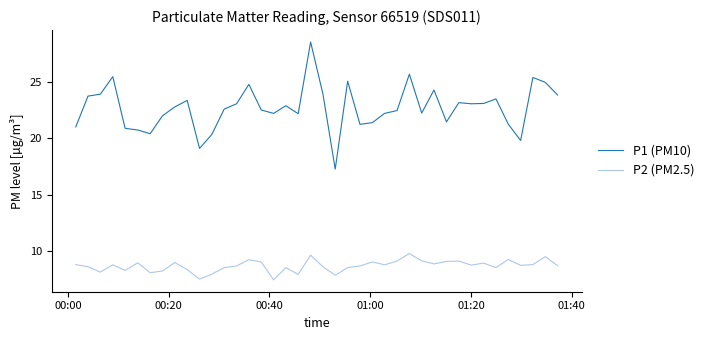

Which series has the largest range (max minus min)?

P1 (PM10)